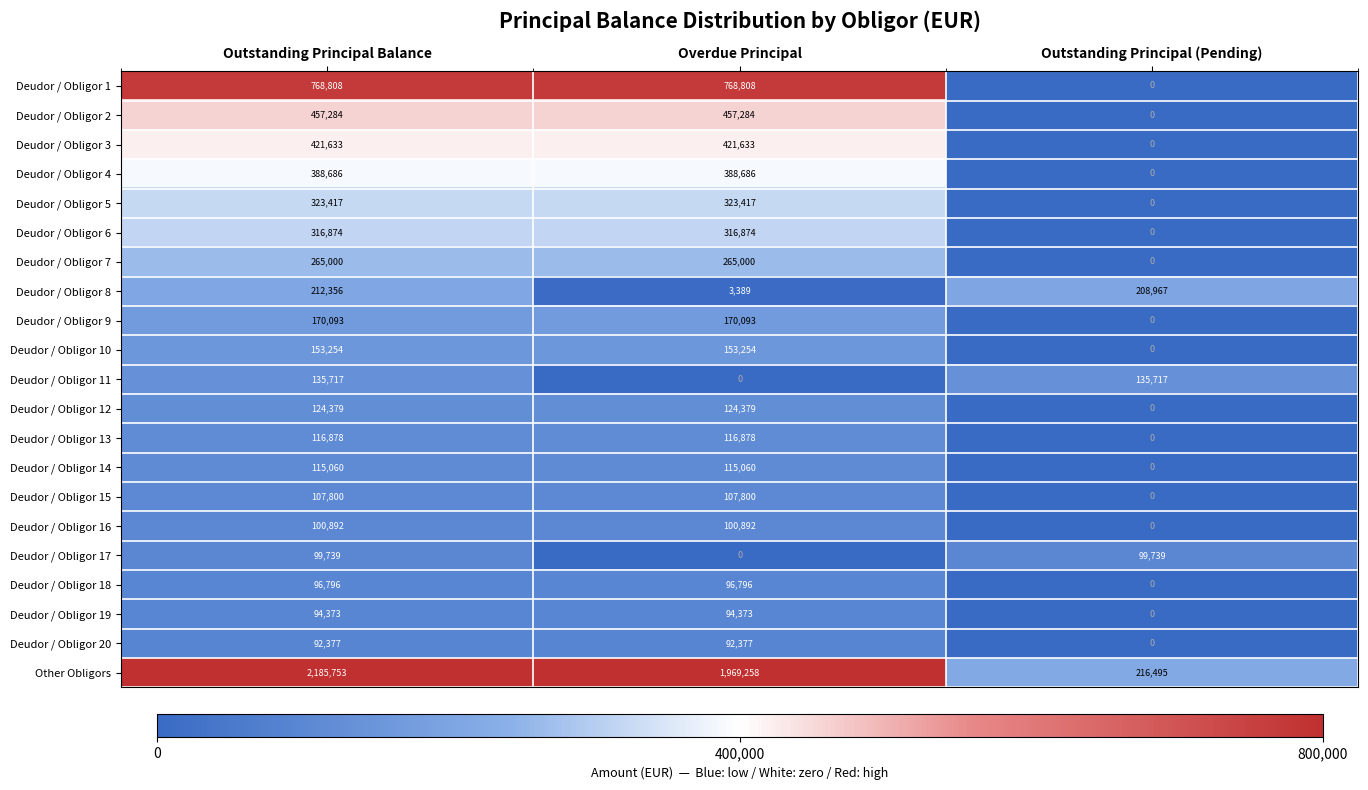

Which series changed the most between Overdue Principal and Outstanding Principal (Pending)?

Other Obligors